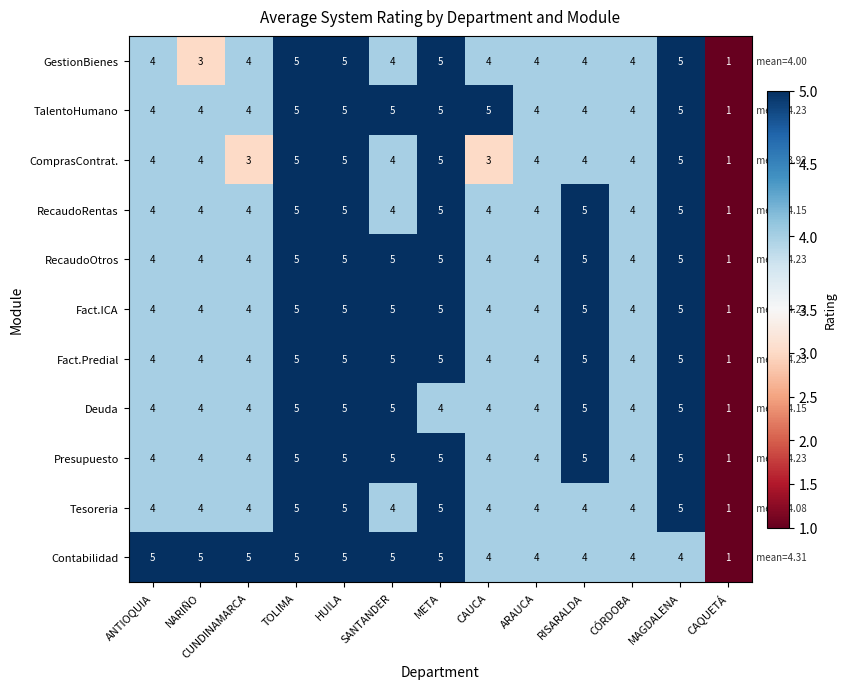

What is the sum of the Presupuesto values at ARAUCA and META?

9